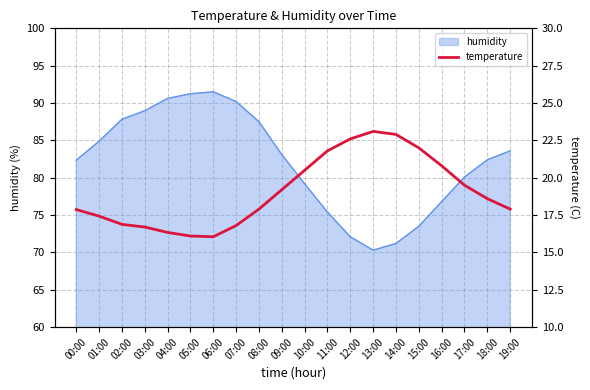

Reading right to left, transcribe all the data shown in this chart.

17.9	18.6	19.5	20.8	22.0	22.9	23.1	22.6	21.8	20.5	19.2	17.9	16.8	16.1	16.1	16.3	16.7	16.9	17.4	17.9